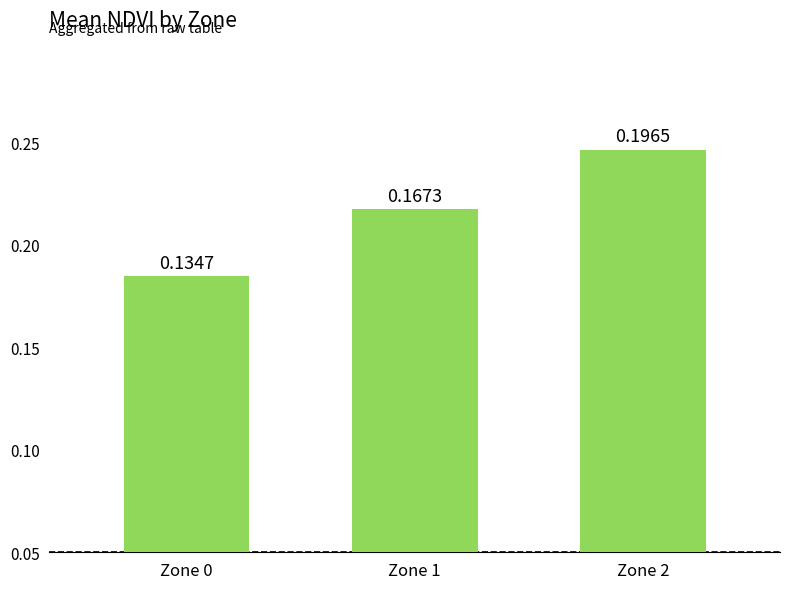

Between Zone 0 and Zone 1, which is larger?

Zone 1